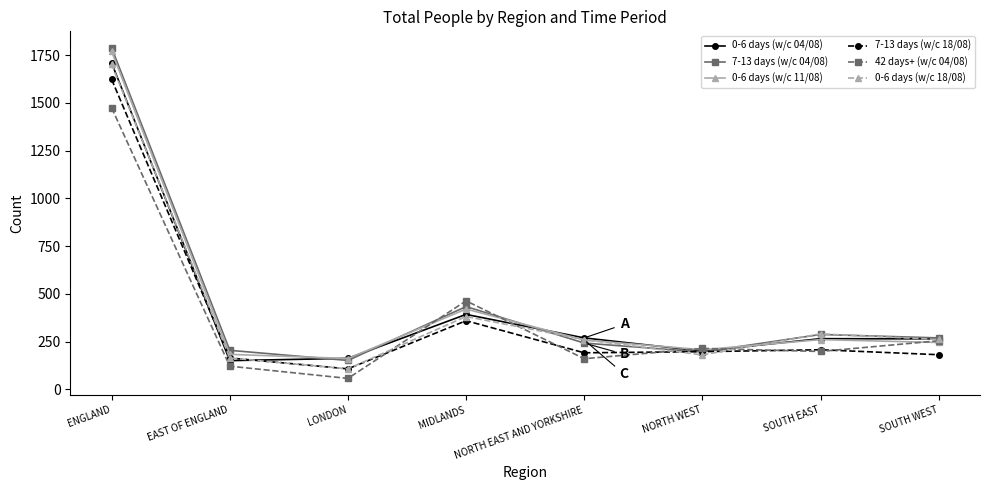

What is the minimum value for 7-13 days (w/c 18/08)?

108